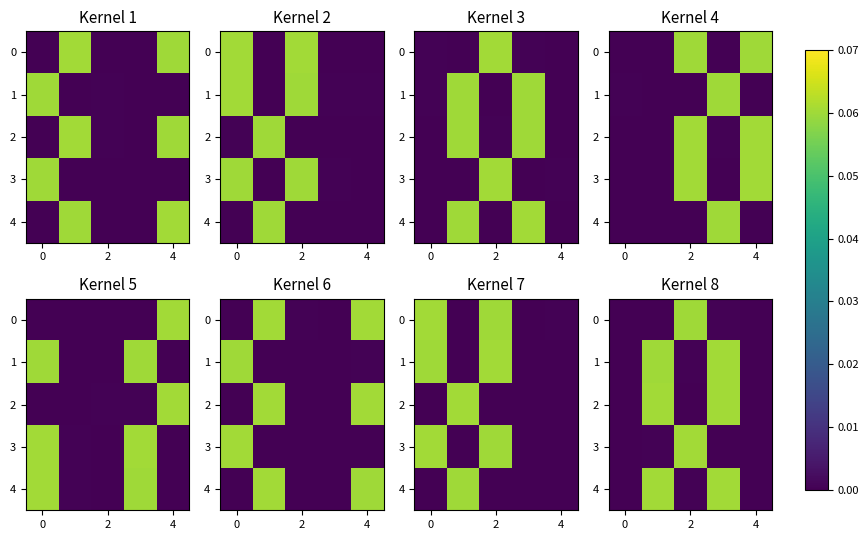

What is the total value across all series at 2?

0.1